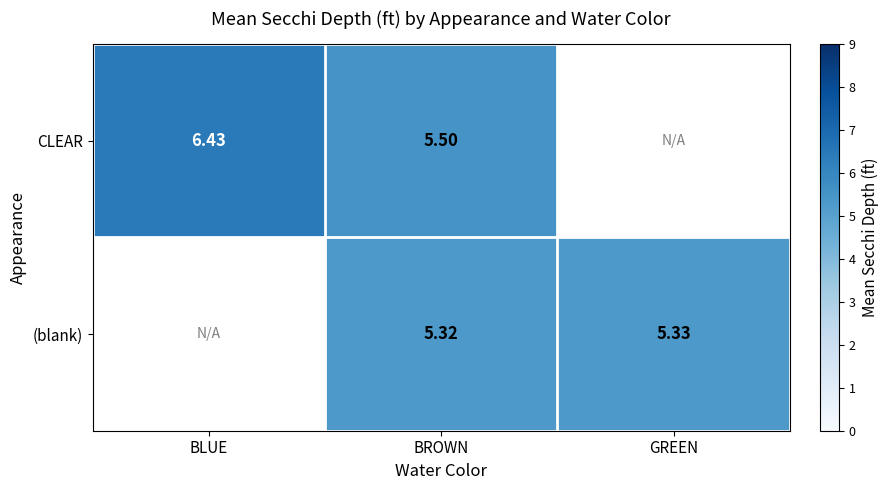

Rank the series at BROWN from highest to lowest value.

CLEAR, (blank)